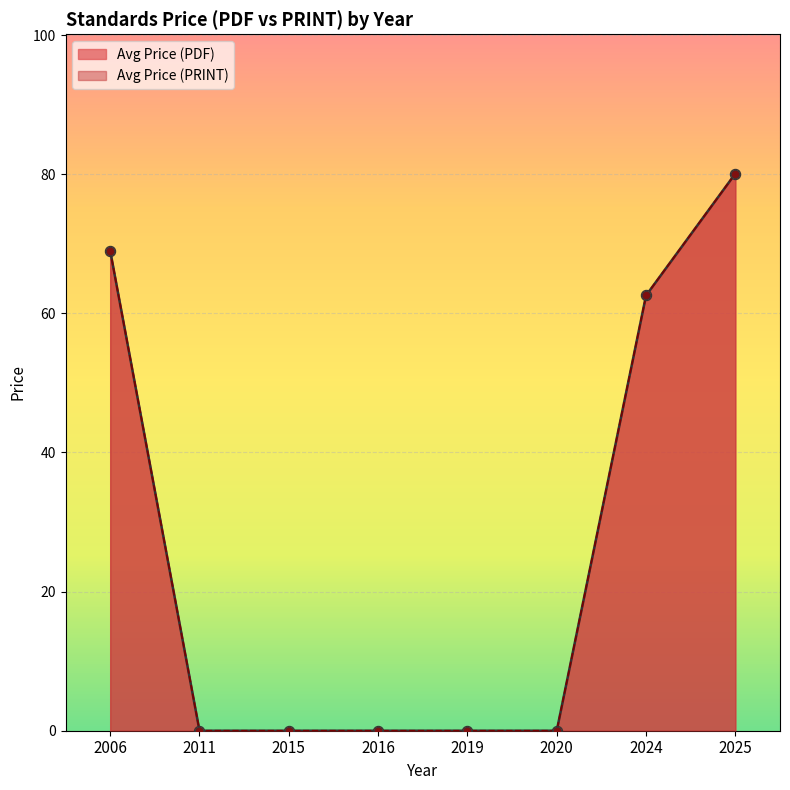

Which series reaches the maximum Y coordinate?

Avg Price (PDF)